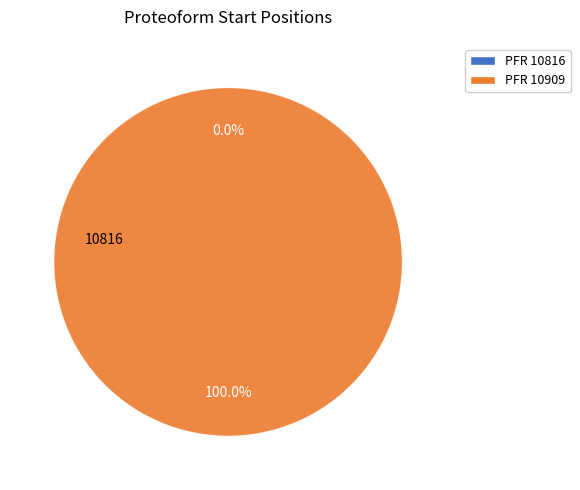

Count the number of slices in the pie.

2